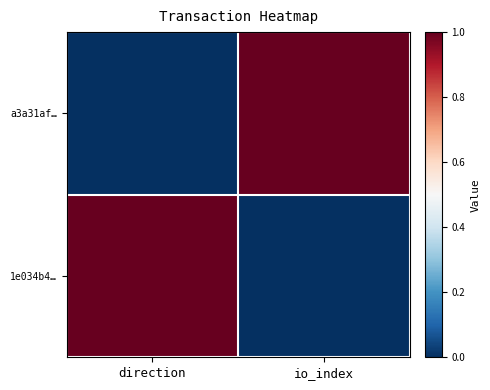

At how many categories does at least one series exceed 0?

2